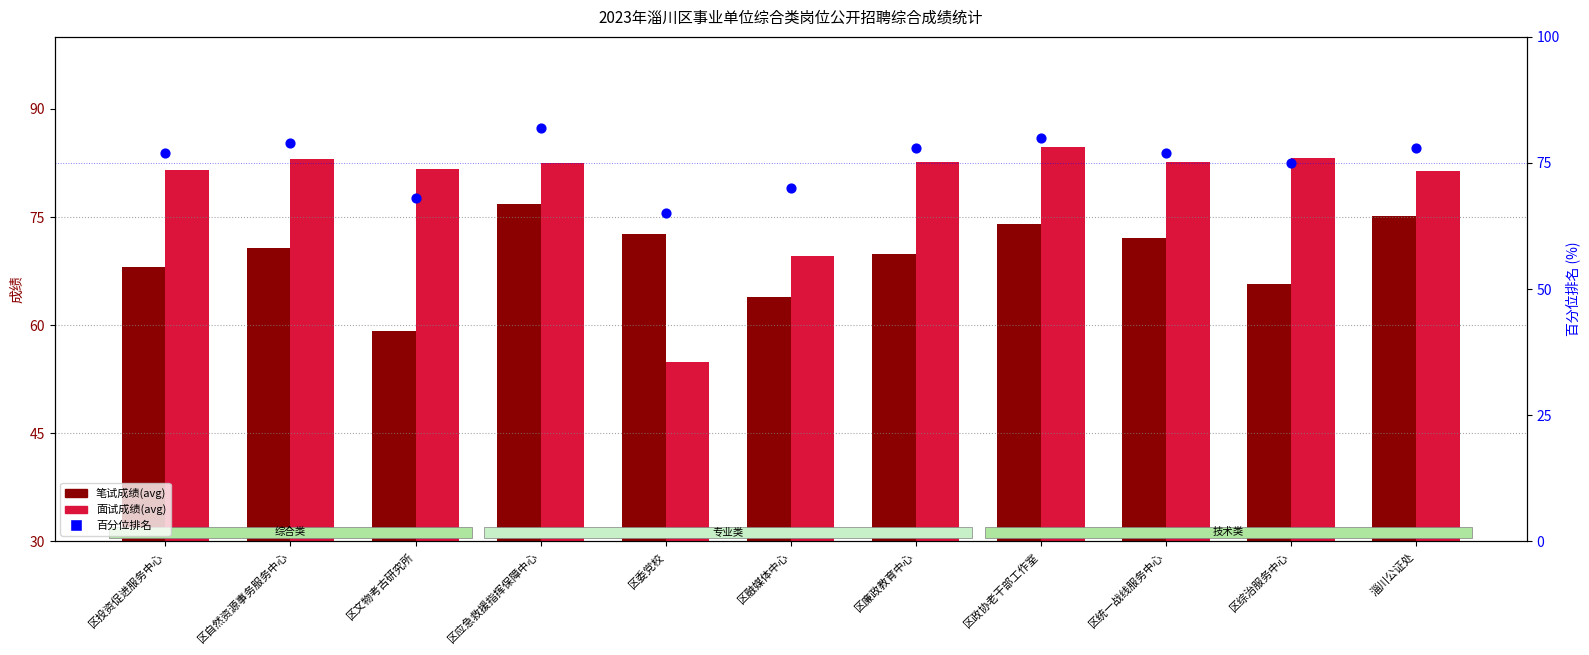

Which series has the largest Y range (max minus min)?

面试成绩(avg)